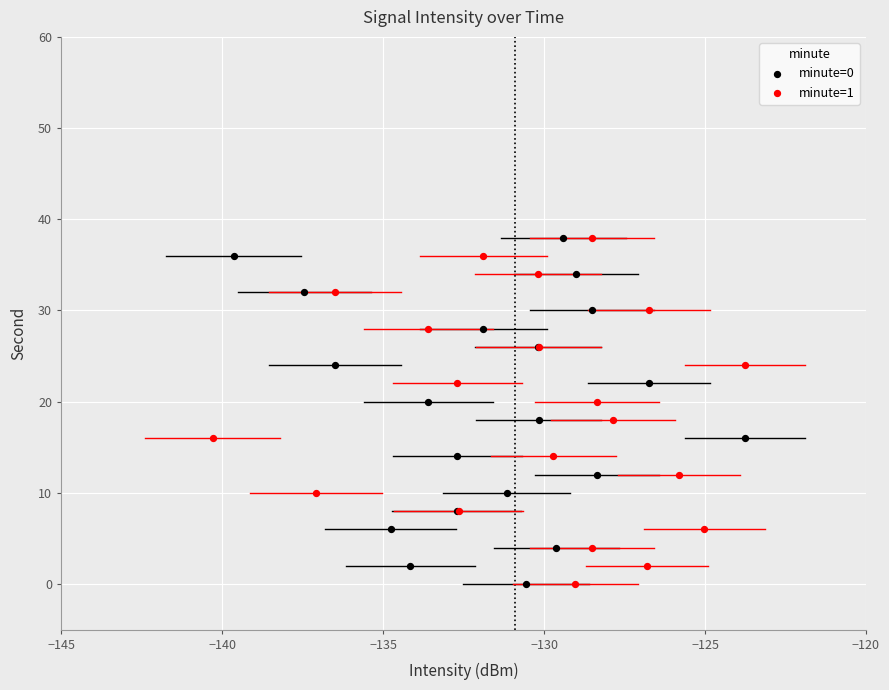

What are all the series names shown in the legend?

minute=0, minute=1